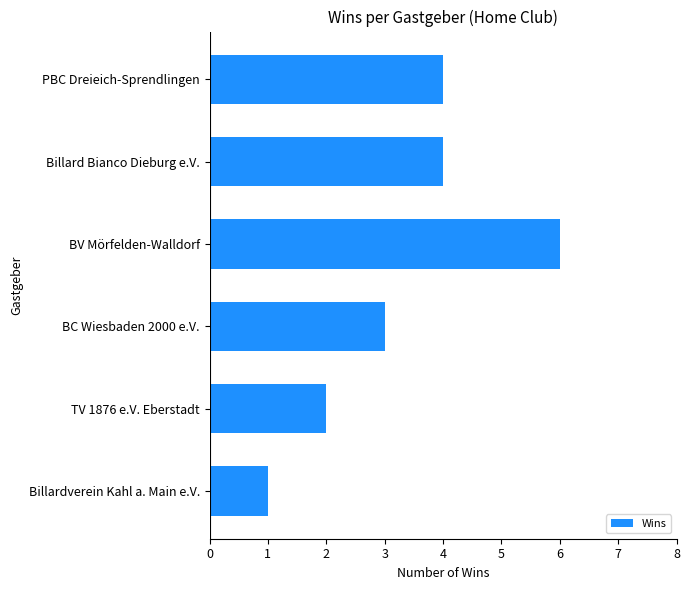

How many categories are shown in the chart?

6